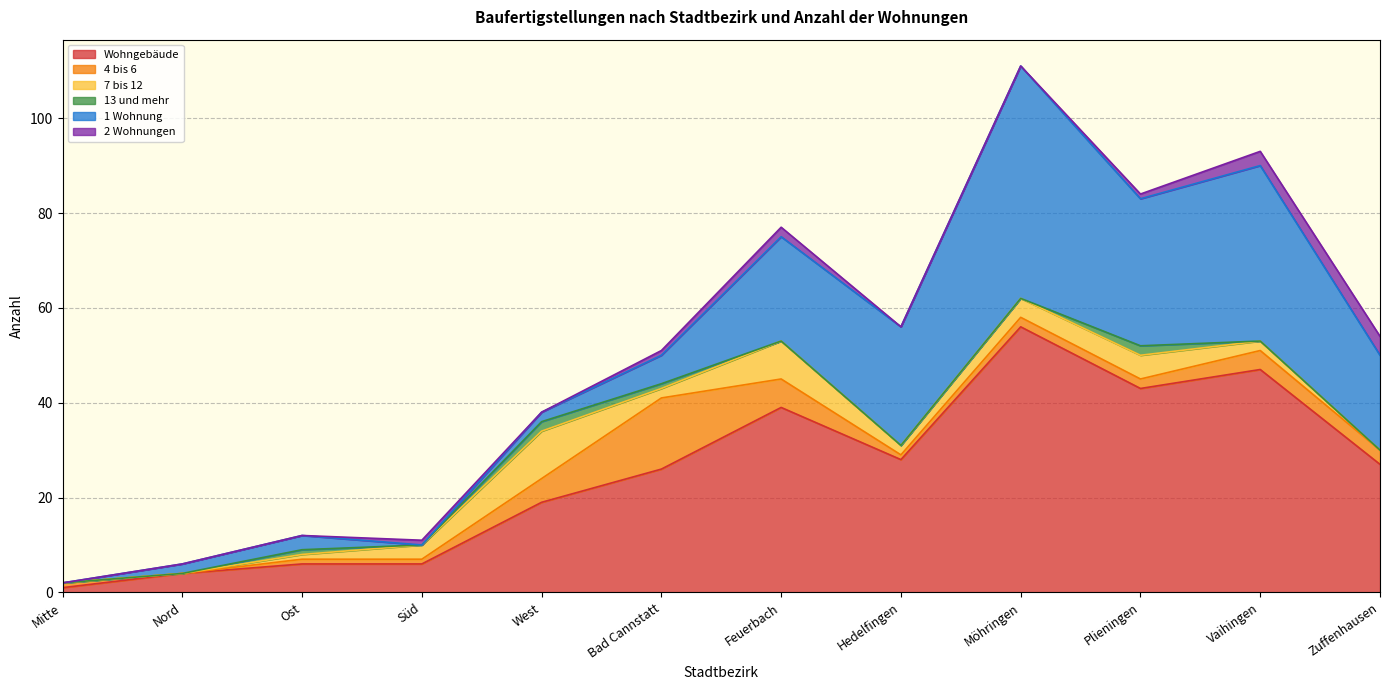

What is the difference between the second highest and minimum values in the 4 bis 6 series?

6